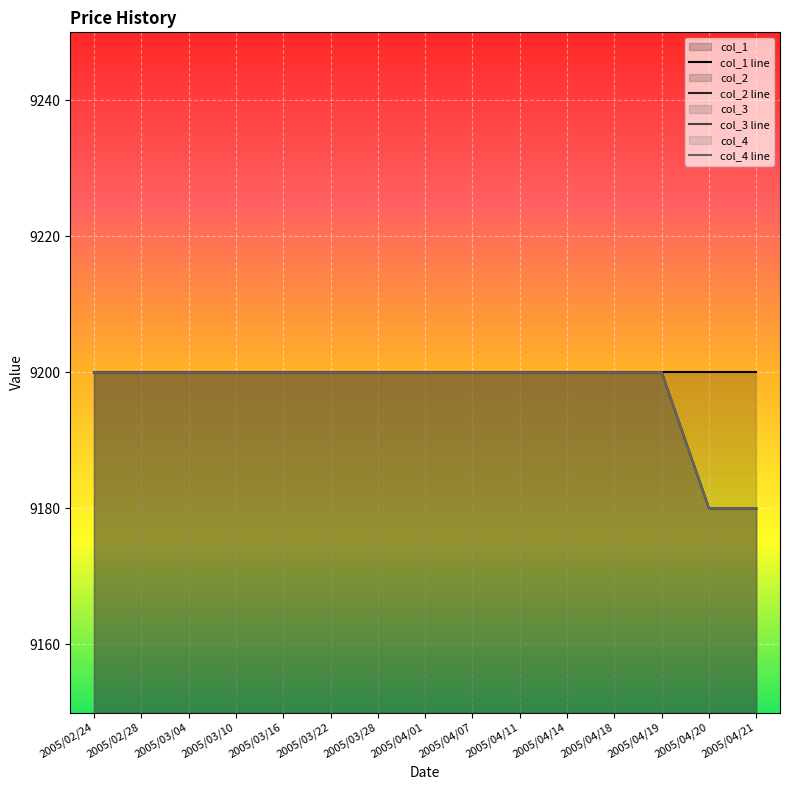

List the labels in order of col_3 value, largest first.

2005/02/24, 2005/02/28, 2005/03/04, 2005/03/10, 2005/03/16, 2005/03/22, 2005/03/28, 2005/04/01, 2005/04/07, 2005/04/11, 2005/04/14, 2005/04/18, 2005/04/19, 2005/04/20, 2005/04/21